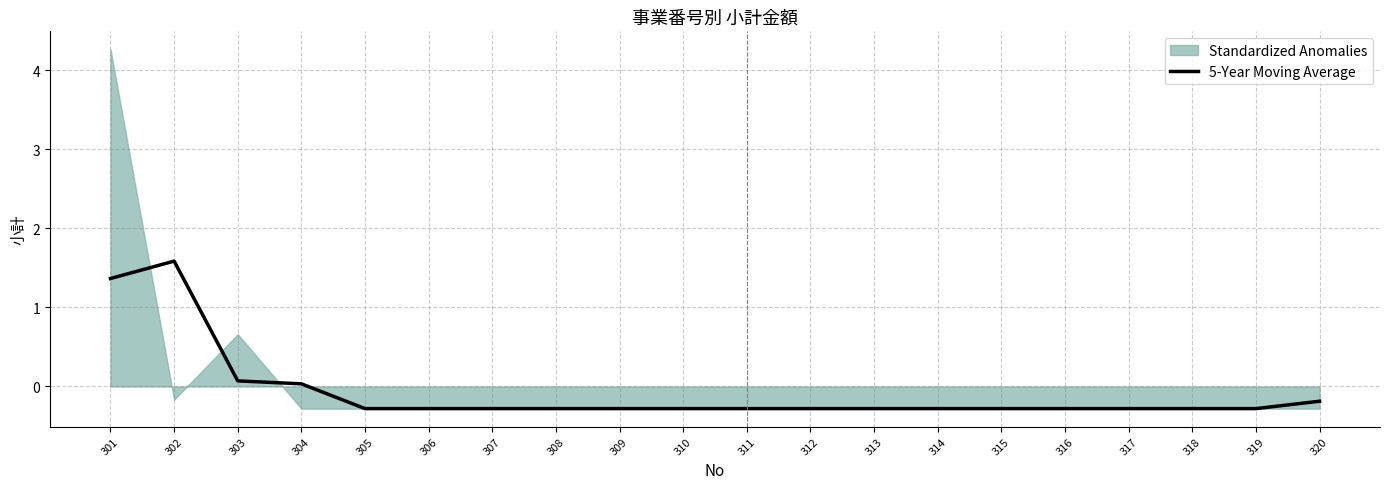

List the labels in order of value, smallest first.

305, 306, 307, 308, 309, 310, 311, 312, 313, 314, 315, 316, 317, 318, 319, 320, 304, 303, 301, 302